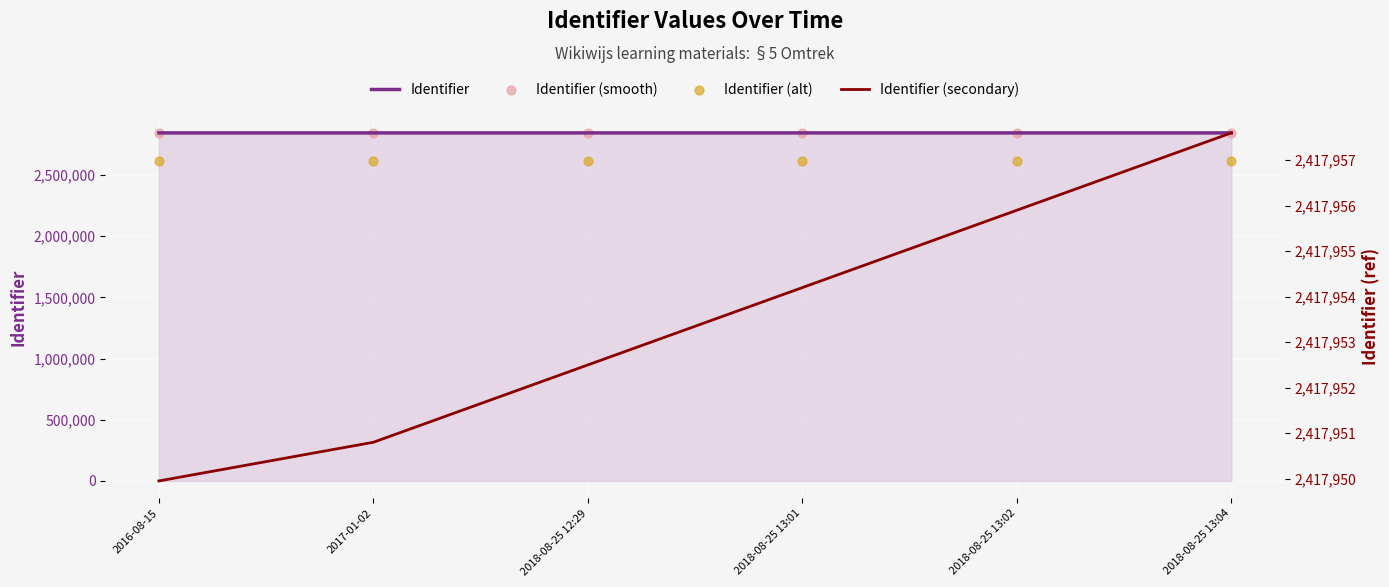

What is the total value across all series at 2018-08-25 13:04?

10724353.1